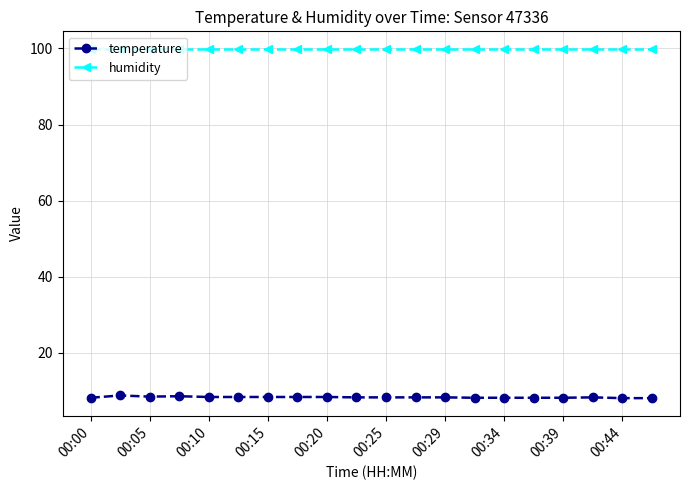

Rank the series by their average value, from lowest to highest.

temperature, humidity